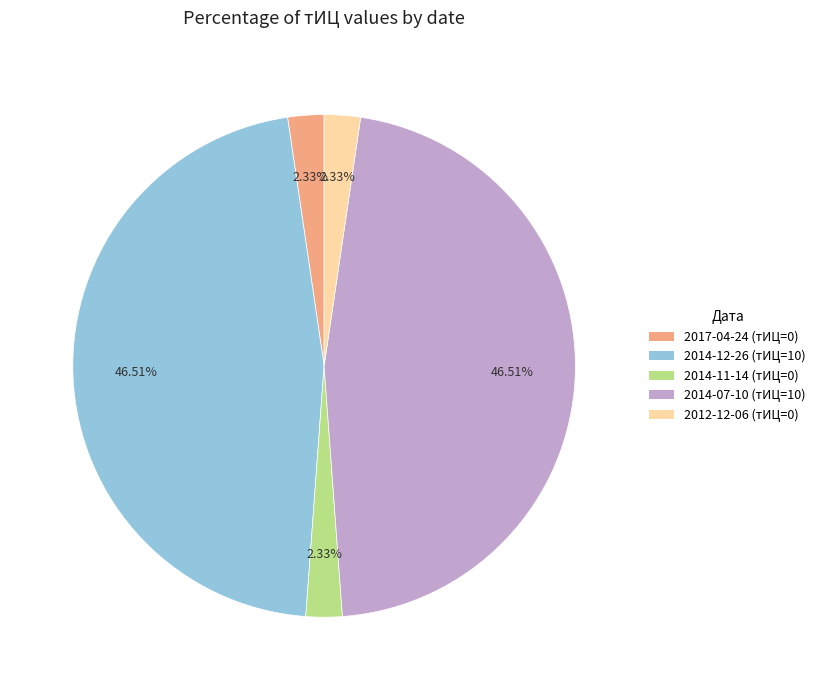

Do 2014-07-10 (тИЦ=10) and 2012-12-06 (тИЦ=0) together represent more than half of the pie?

No